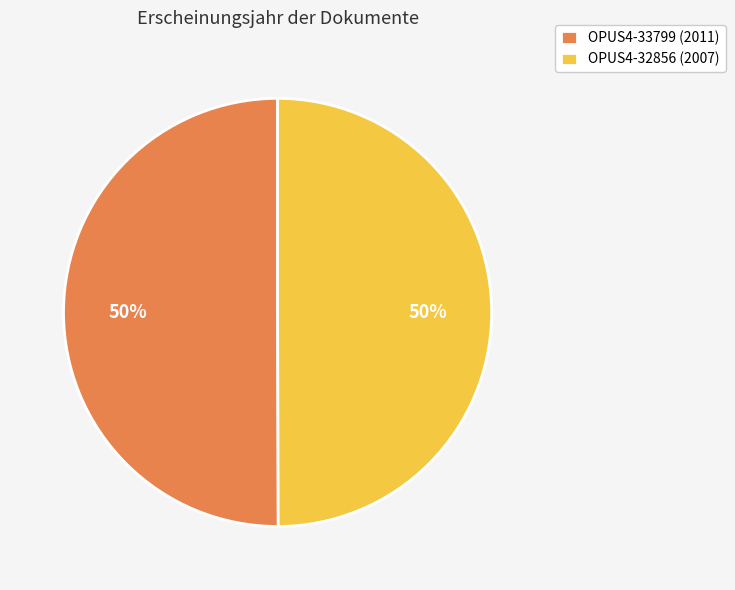

Combined, do OPUS4-33799 (2011) and OPUS4-32856 (2007) account for over 50%?

Yes